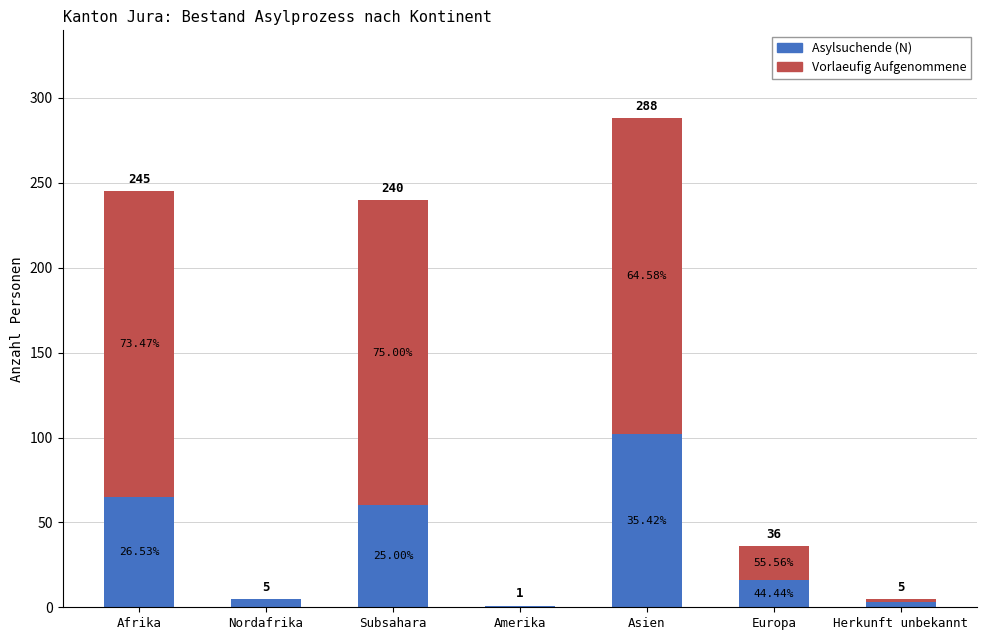

What are all the series names shown in the legend?

Asylsuchende (N), Vorlaeufig Aufgenommene